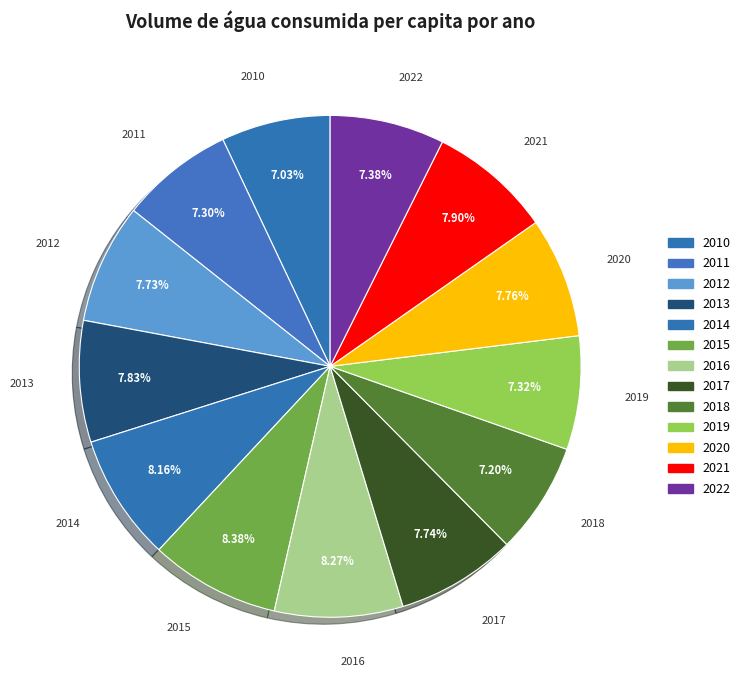

What is the largest slice in the pie chart?

2015